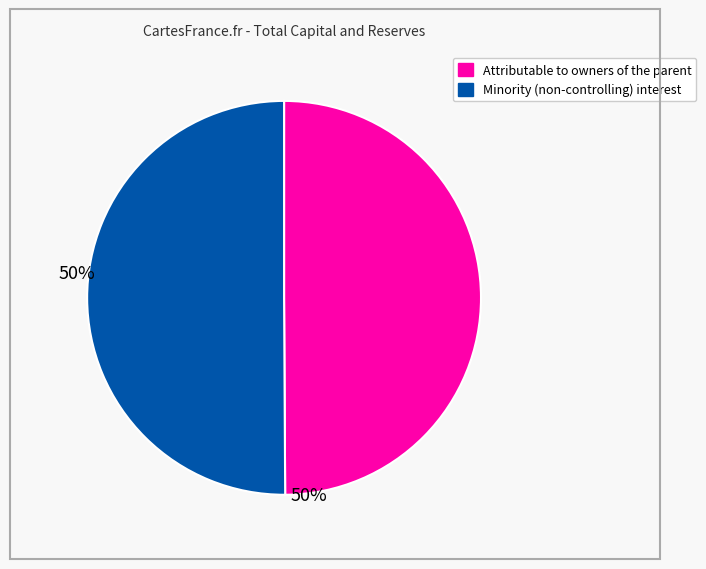

How many segments does this pie chart have?

2